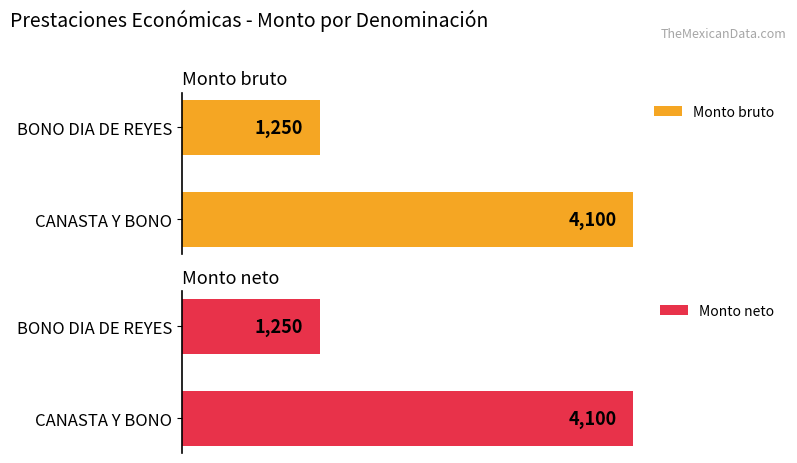

The value of Monto bruto at CANASTA Y BONO is 1551. True or false?

False